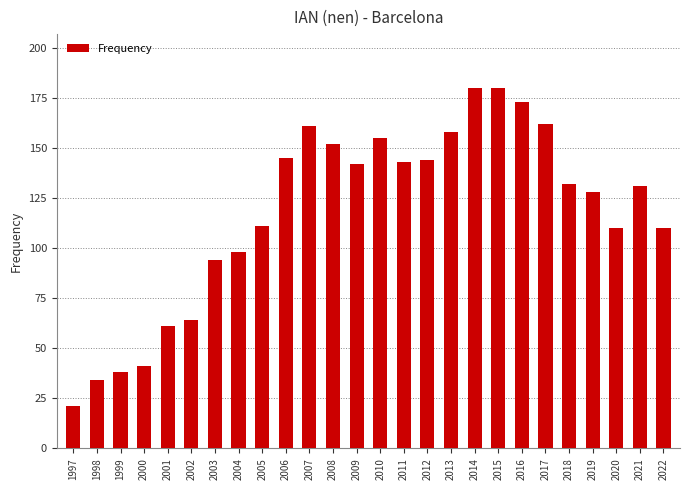

True or false: the data shows 29 at 2009.

False